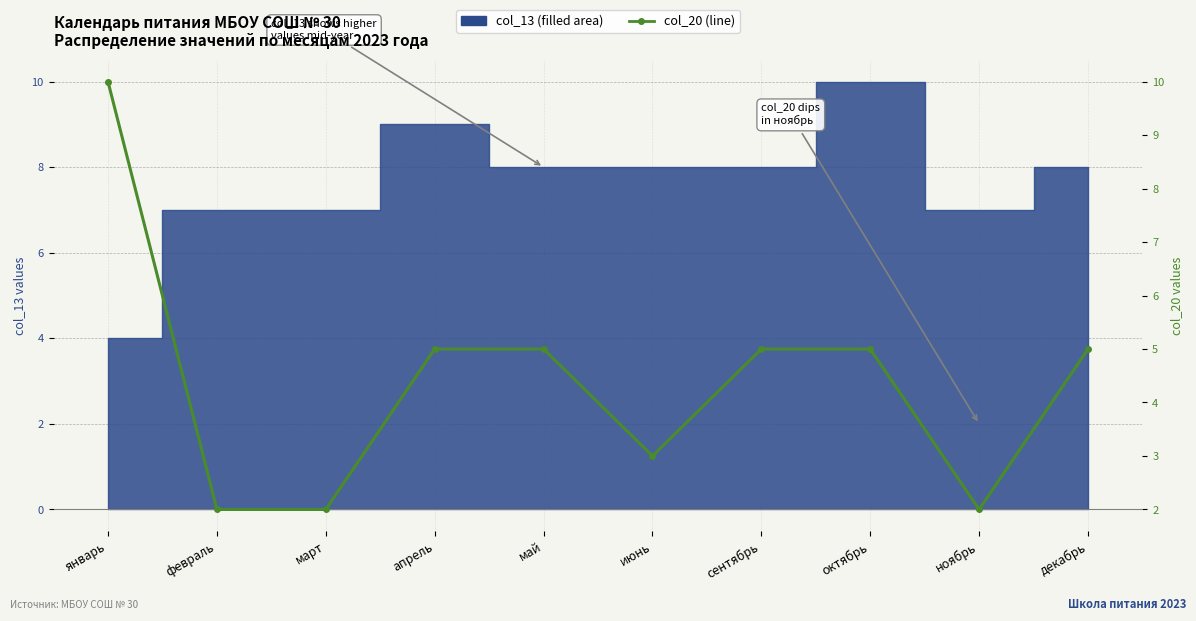

List the labels in order of value, smallest first.

февраль, март, ноябрь, июнь, апрель, май, сентябрь, октябрь, декабрь, январь